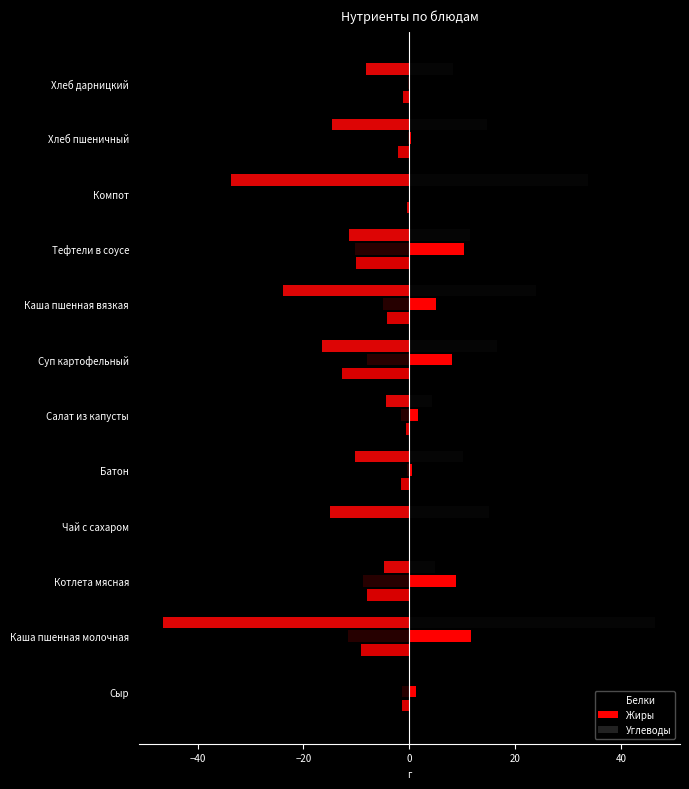

How many values in Углеводы are below zero?

11